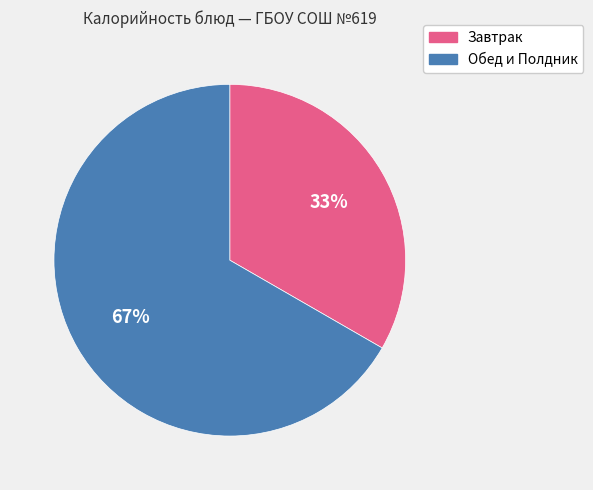

To the nearest percent, what is the average slice percentage?

50%